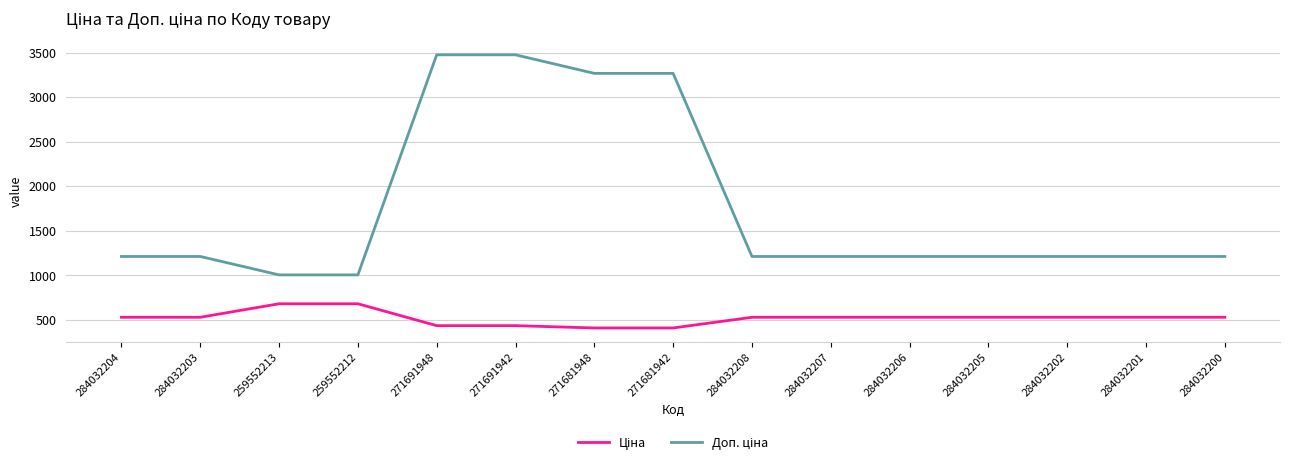

At how many categories does at least one series exceed 2495?

4